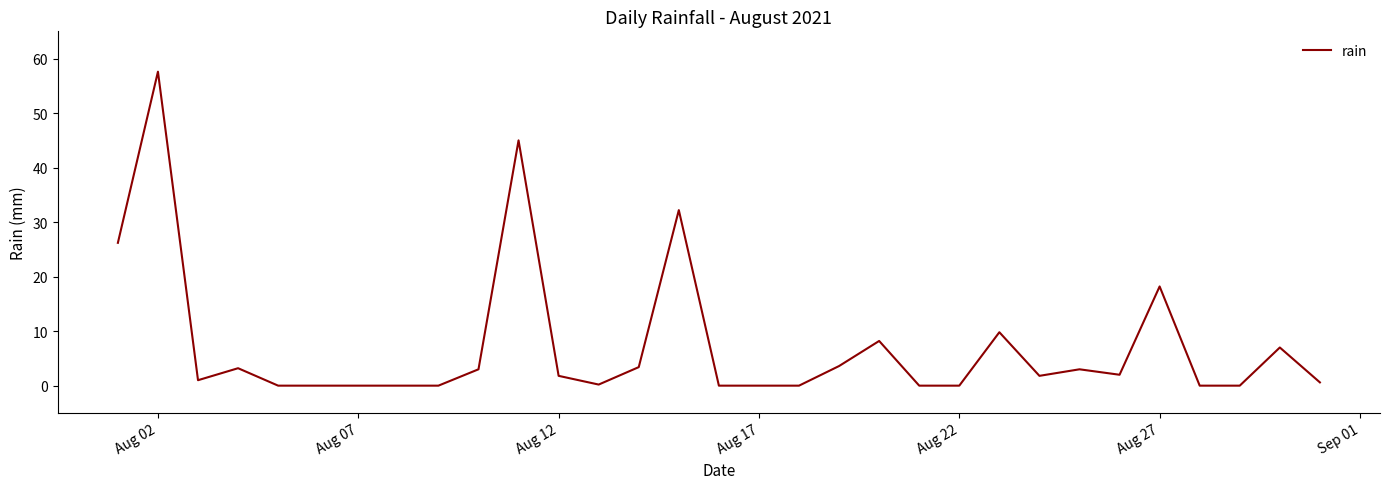

What is the greatest value displayed?

57.6